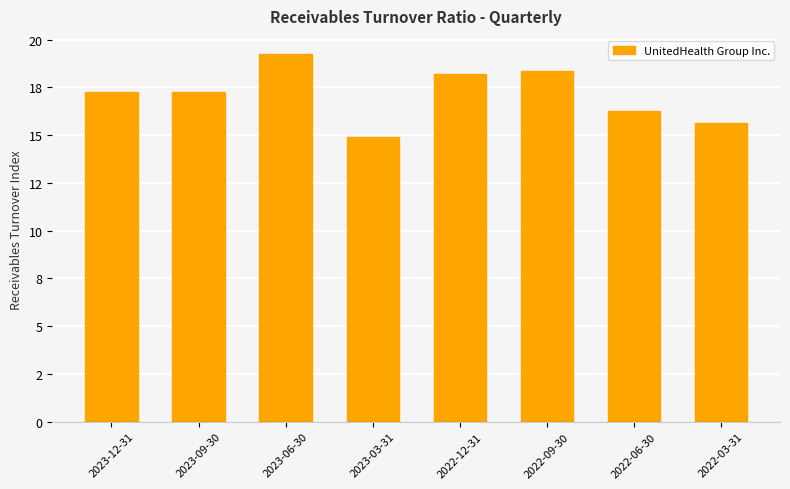

What is the maximum value shown in the chart?

19.2